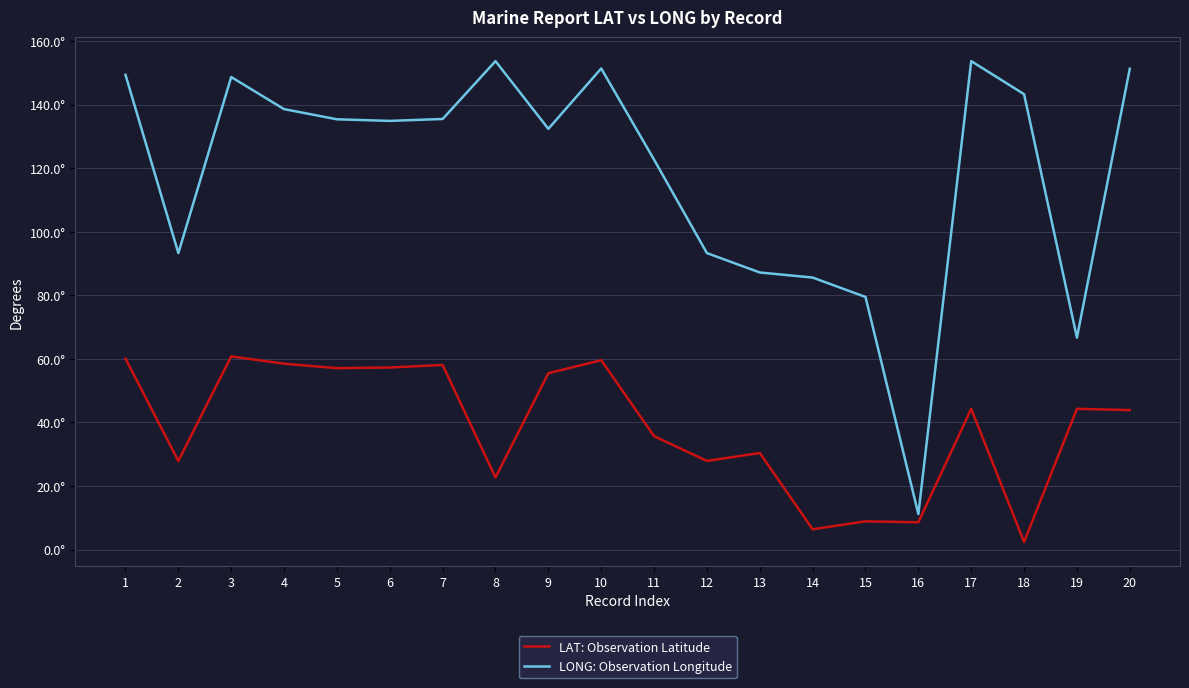

How many interior local peaks does the LAT: Observation Latitude series have?

7